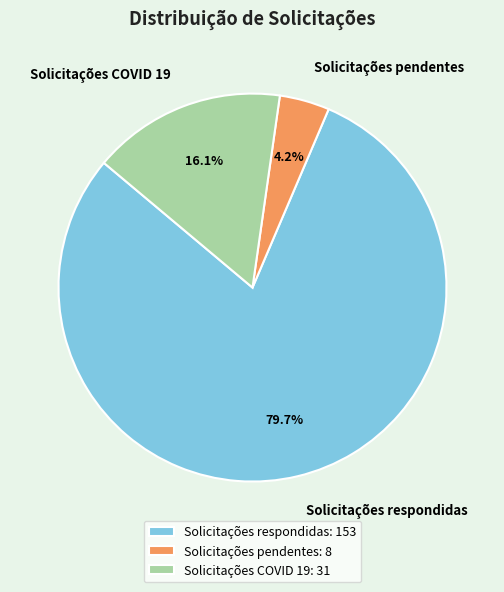

True or false: Solicitações respondidas accounts for 94% of the total.

False